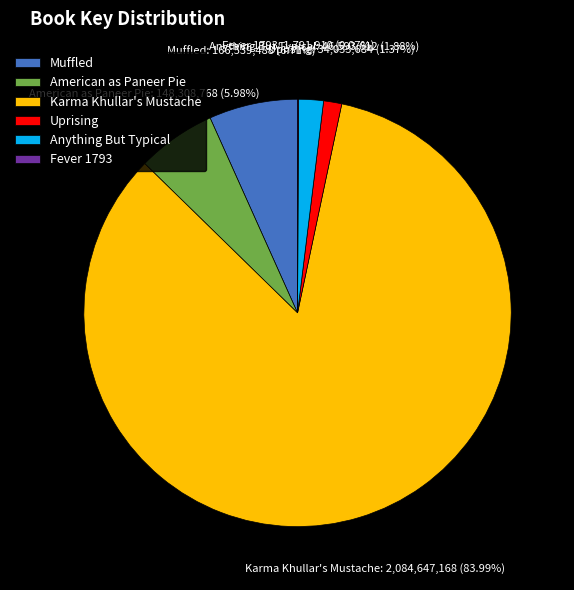

Does Muffled represent more than half of the total?

No